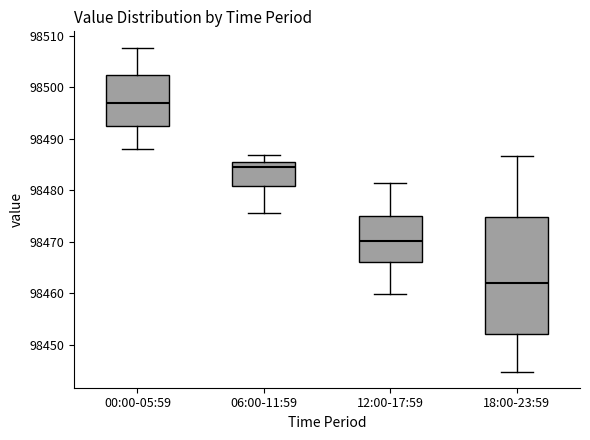

Reading left to right, transcribe this box plot: for each box, give where its median line is, the range the box spans, and where its two whiskers end, as read against the y-axis. The values are not printed on the chart, so give them approximately, as read against the axis.

00:00-05:59: median 98497, box 98492 to 98502, whiskers 98488 to 98508
06:00-11:59: median 98485 (just below the box's upper edge), box 98481 to 98485, whiskers 98475 to 98487
12:00-17:59: median 98470, box 98466 to 98475, whiskers 98460 to 98481
18:00-23:59: median 98462, box 98452 to 98475, whiskers 98445 to 98487